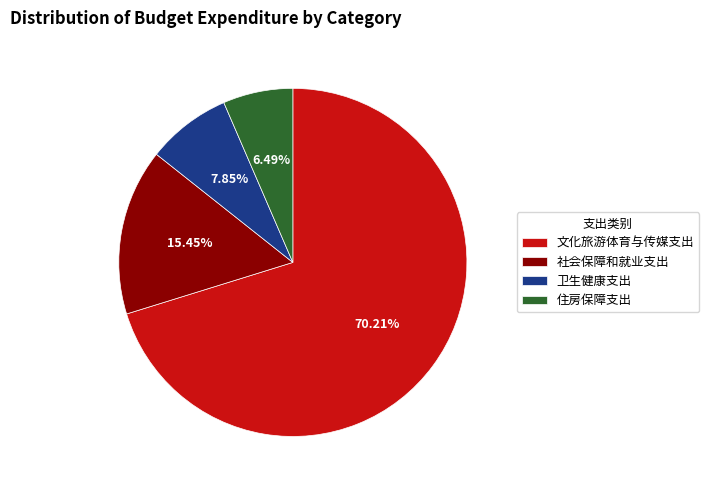

Is the sum of 卫生健康支出 and 住房保障支出 greater than half?

No